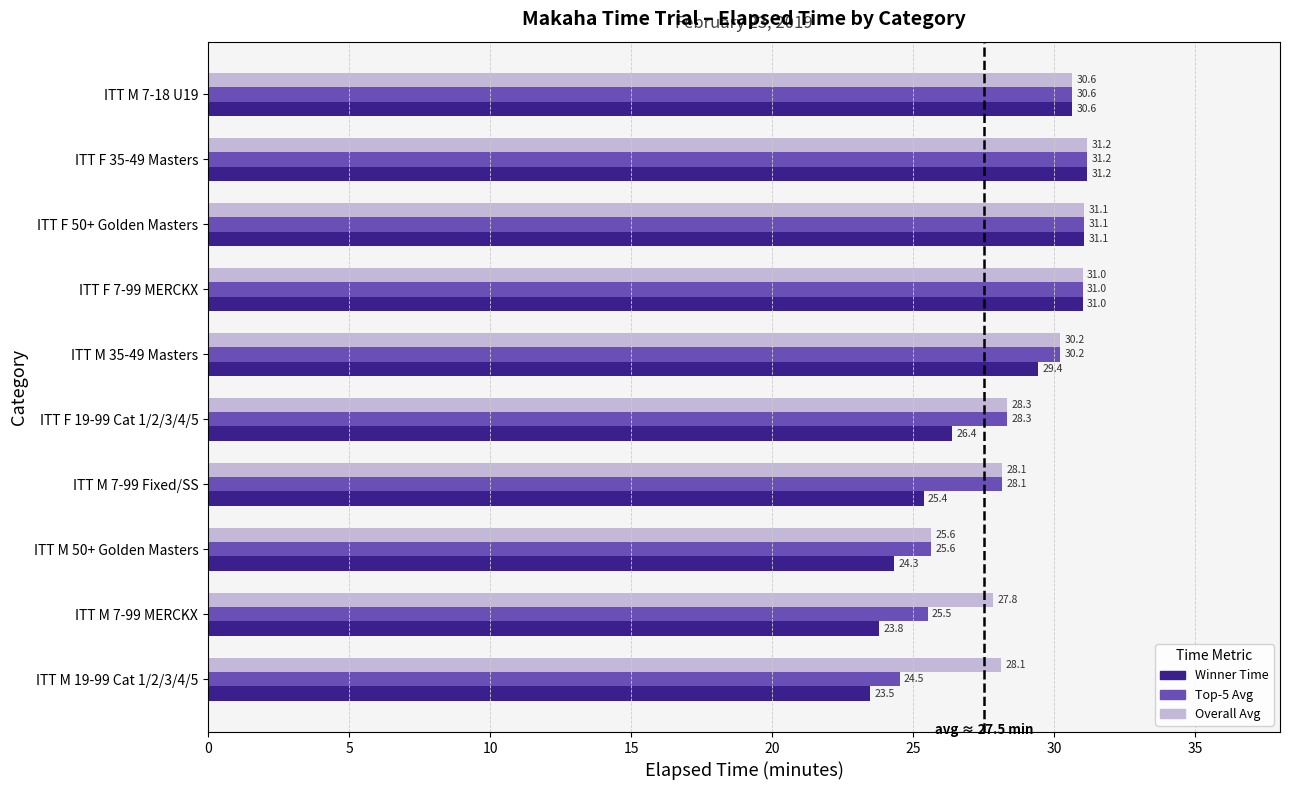

Is it true that Winner Time equals 23.5 at ITT M 19-99 Cat 1/2/3/4/5?

True